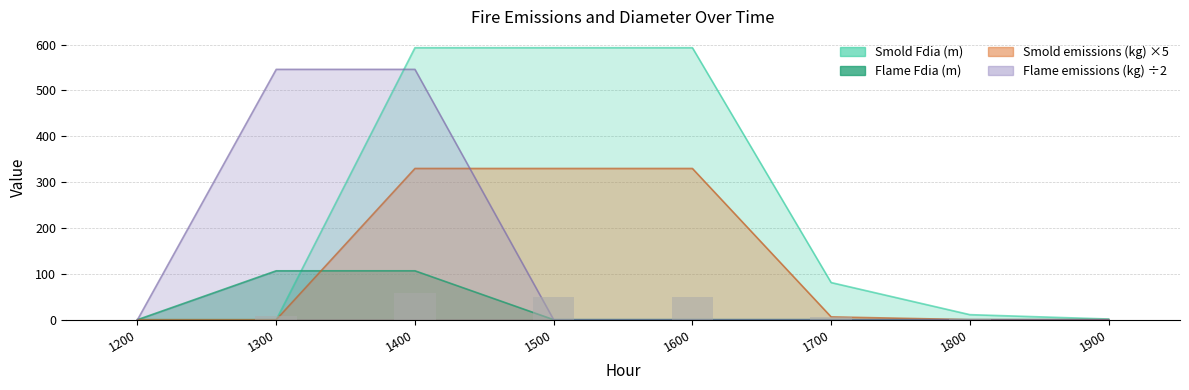

Is the value of Smold Fdia (m) at 1500 greater than the value of Flame emissions (kg) at 1700?

Yes